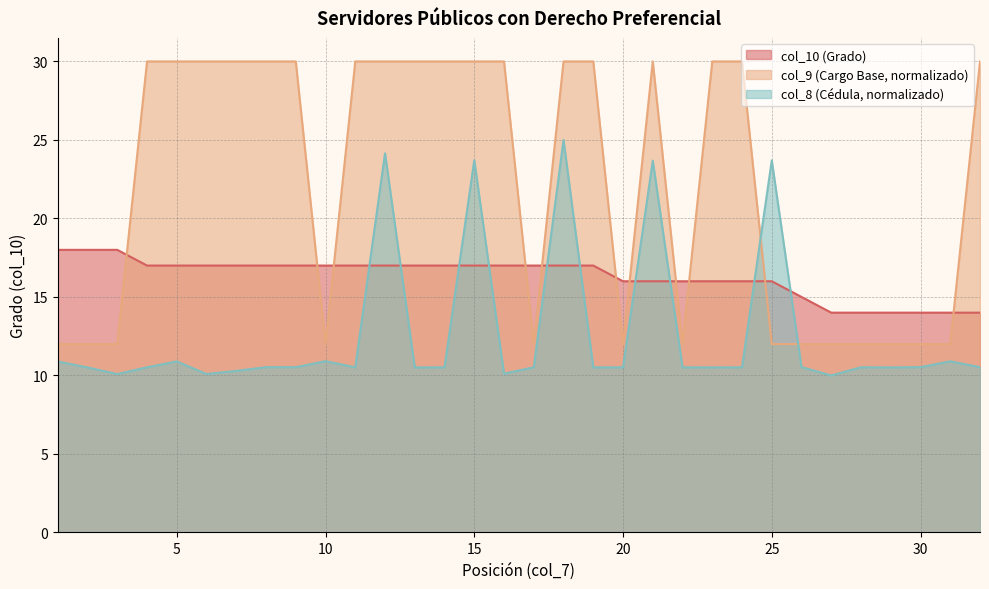

True or false: col_10 has a value of 4.1 at 5.

False